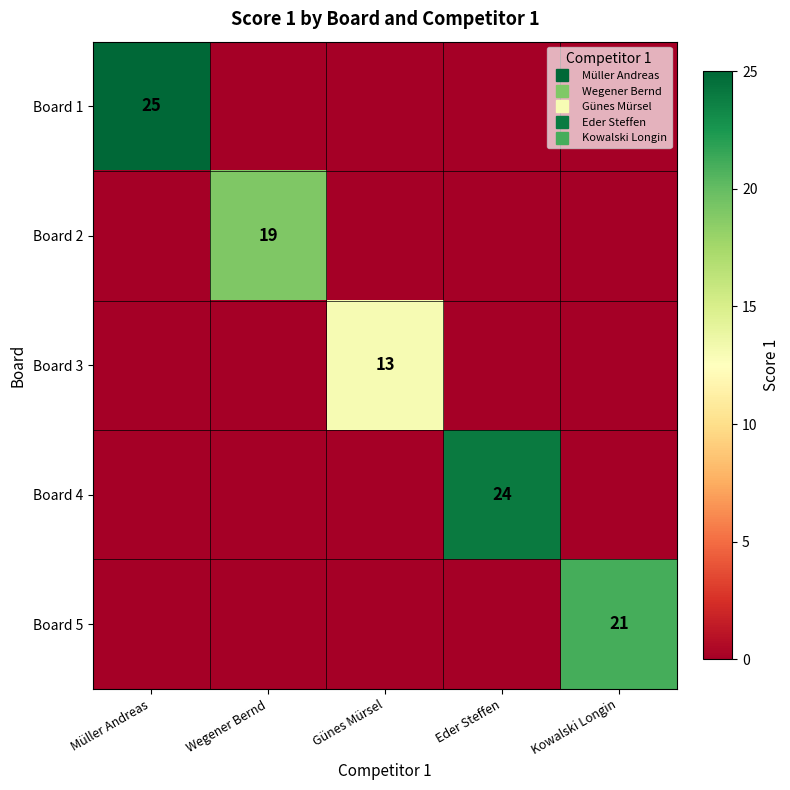

How many values in Board 5 are above zero?

1